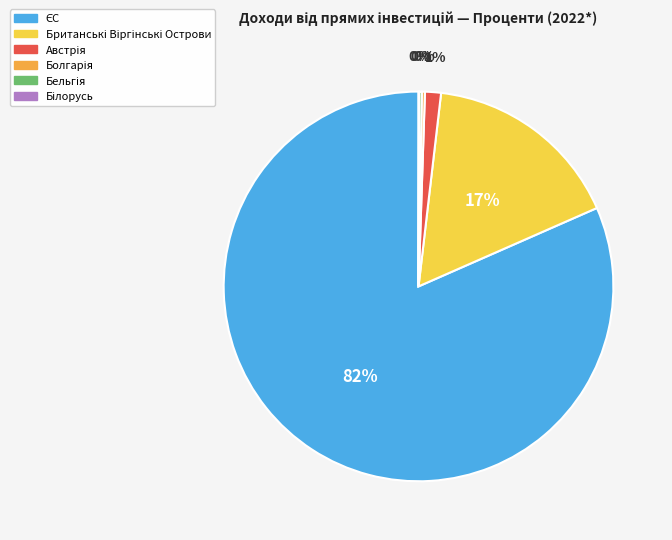

Does any single category account for the majority?

Yes